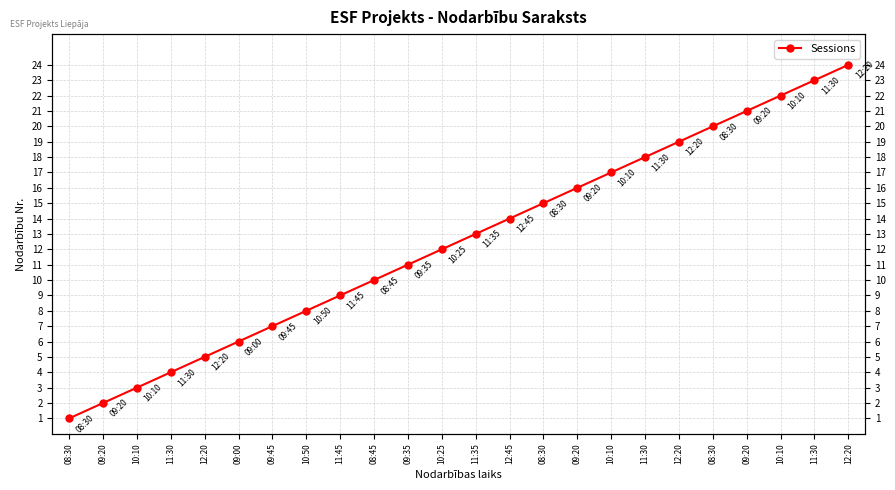

Between 08:45 and 10:10, which is larger?

10:10